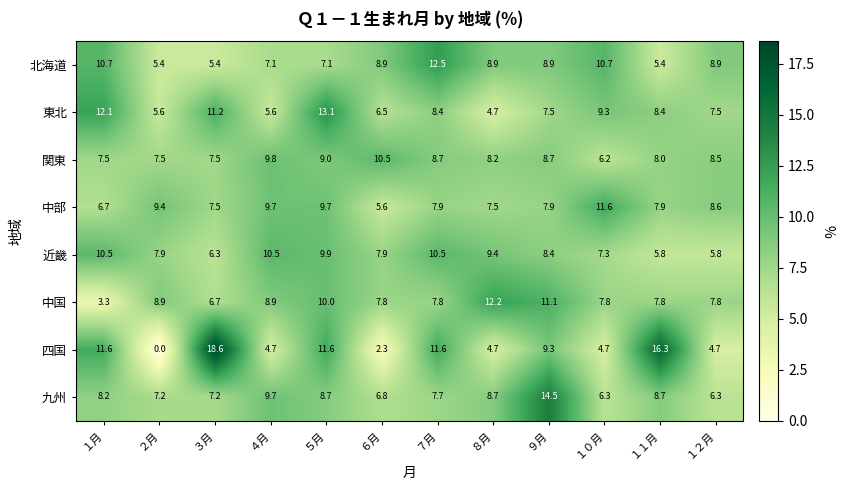

What is the approximate value of 近畿 at ４月?

10.5